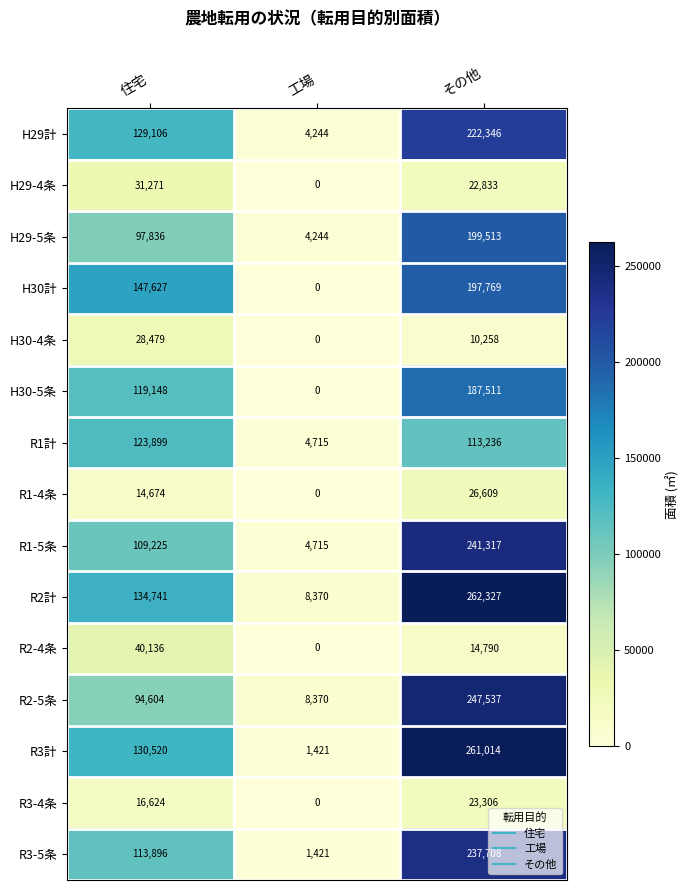

True or false: H29-5条 has a value of 54180 at 住宅.

False